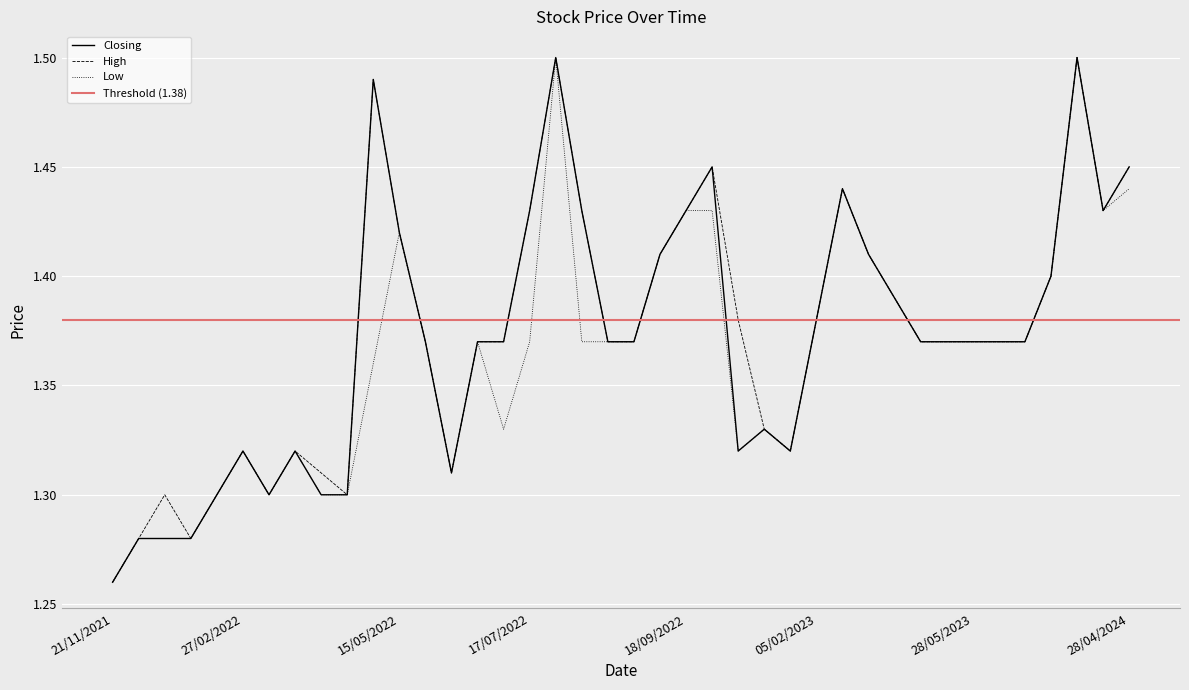

Where is Low nearest to the value 1?

21/11/2021